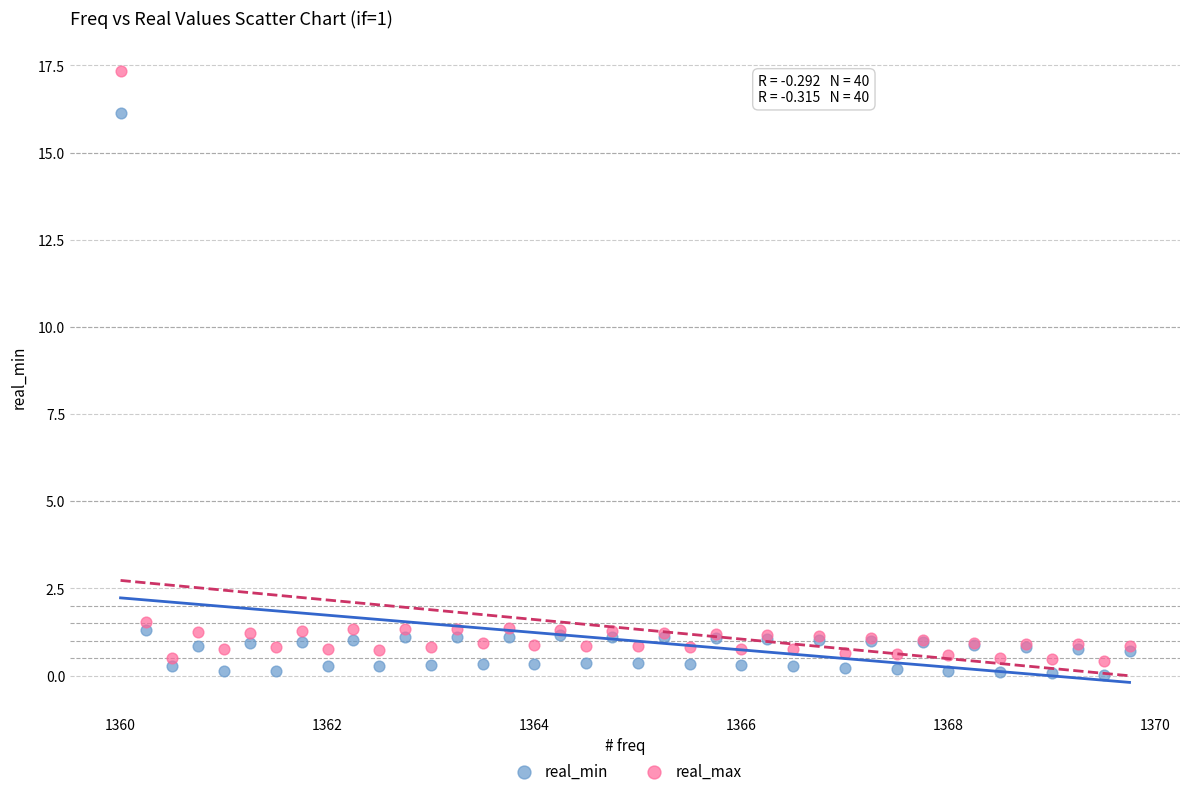

Which series has the largest Y range (max minus min)?

real_max